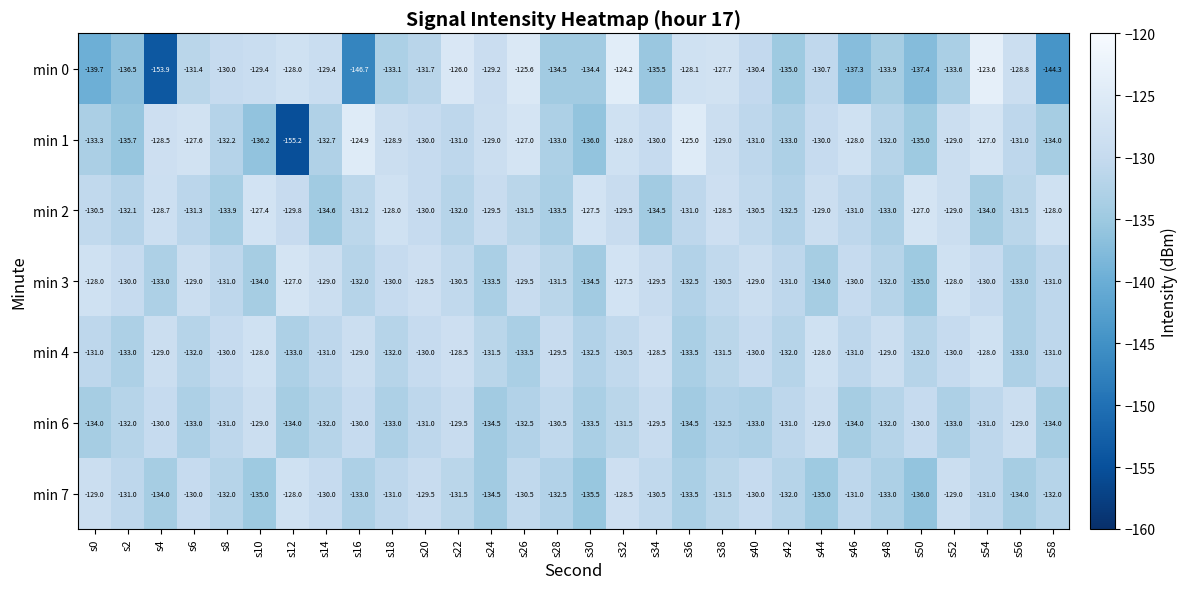

What is the sum of the min 7 values at s44 and s26?

-265.5